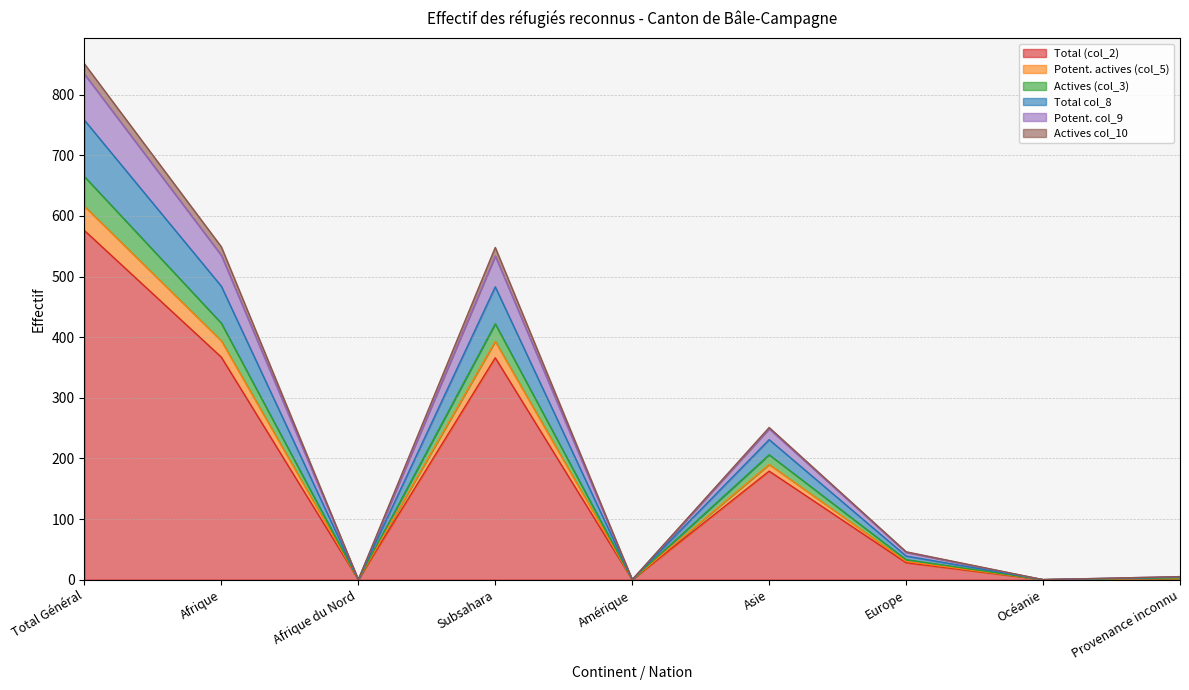

Where is Total (col_2) nearest to the value 288?

Subsahara